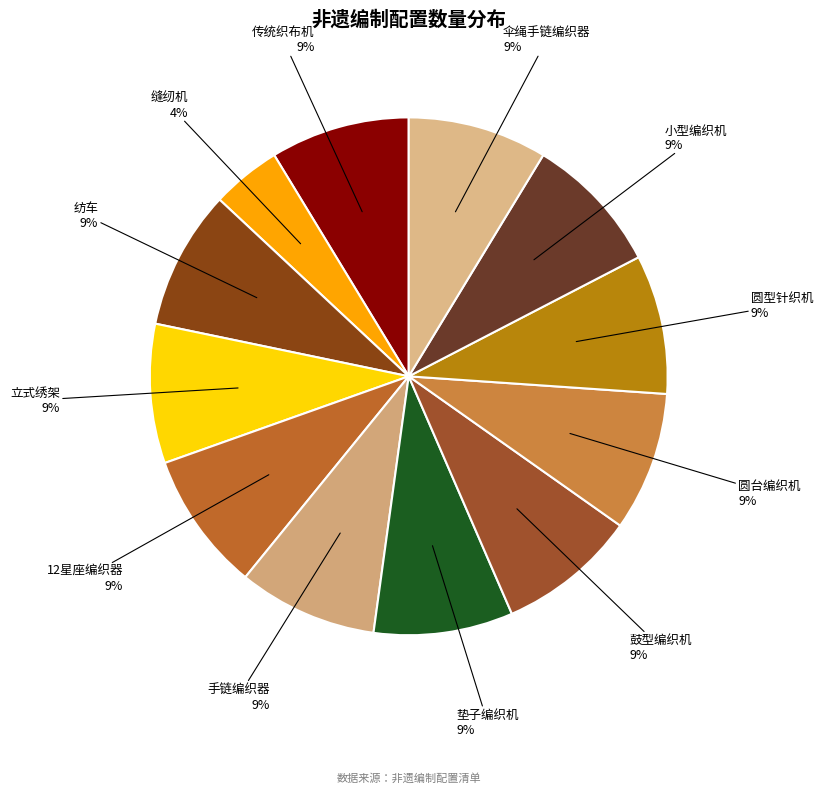

How many slices are in this pie chart?

12